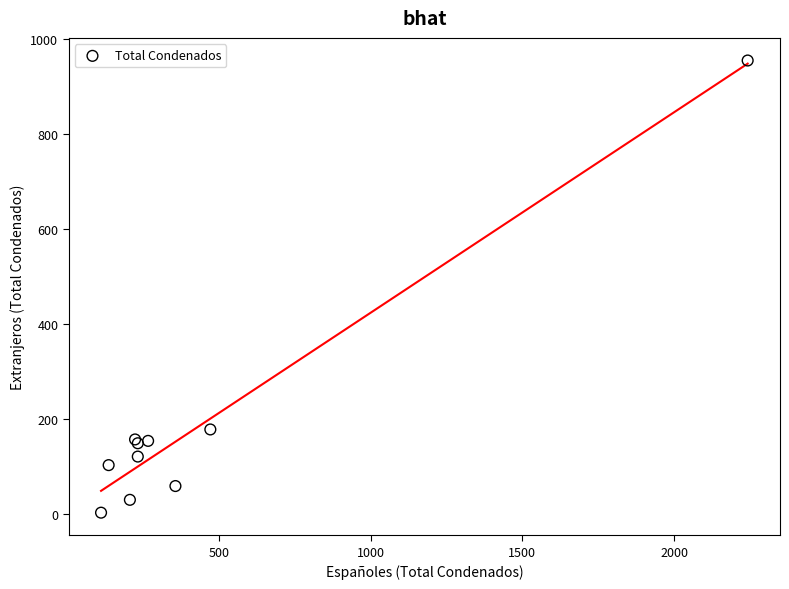

What Y value in the scatter plot is closest to 478?

178